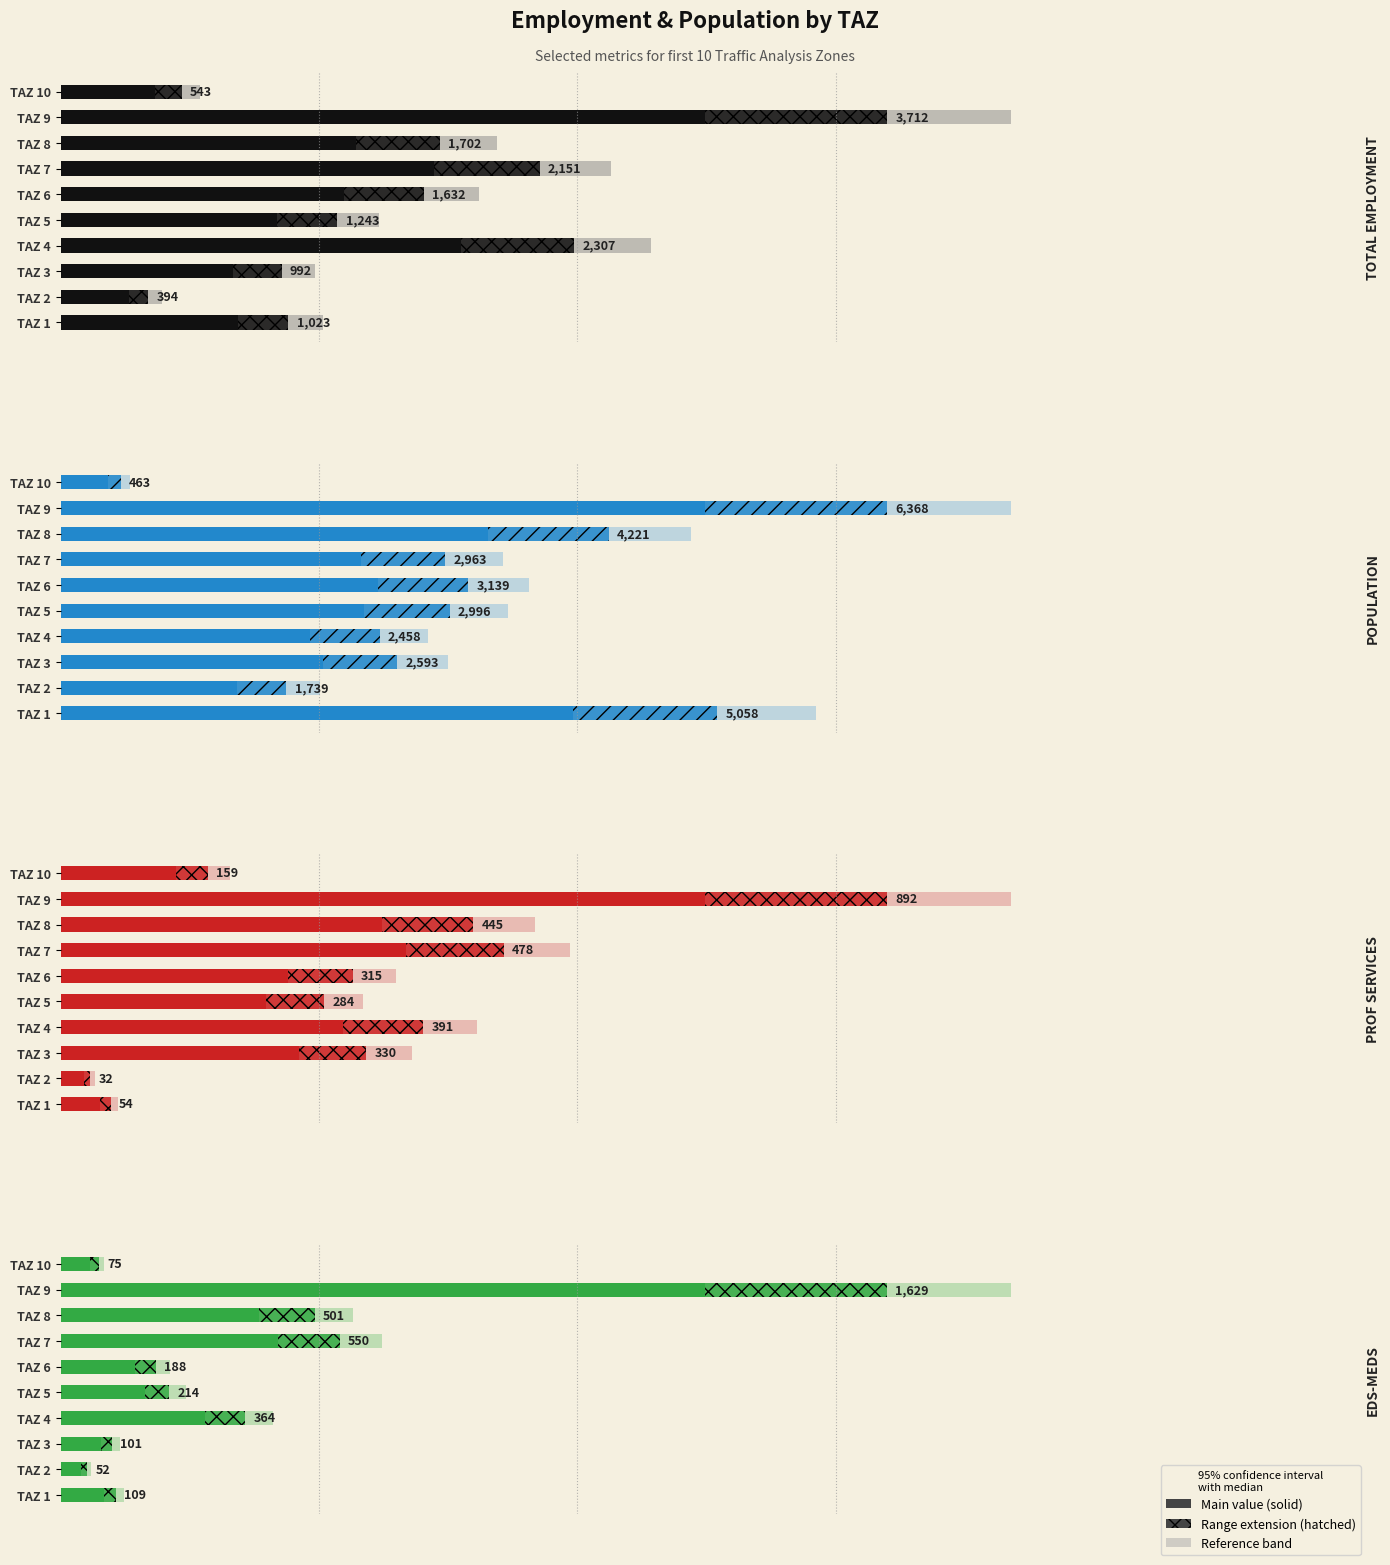

List the labels in order of POPULATION value, largest first.

TAZ 9, TAZ 1, TAZ 8, TAZ 6, TAZ 5, TAZ 7, TAZ 3, TAZ 4, TAZ 2, TAZ 10